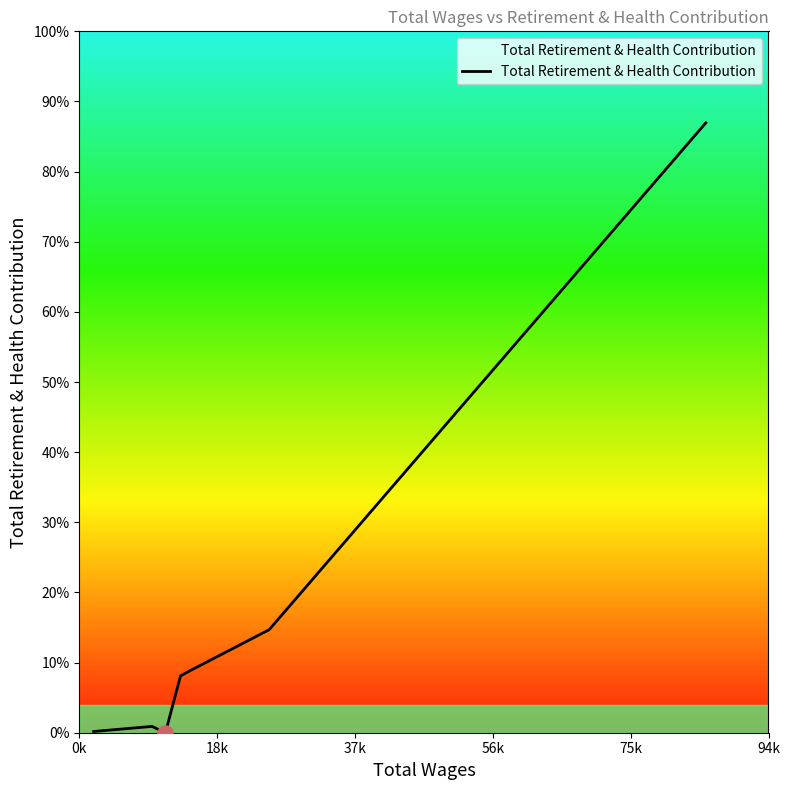

Is this an area chart (filled region under the line)?

Yes